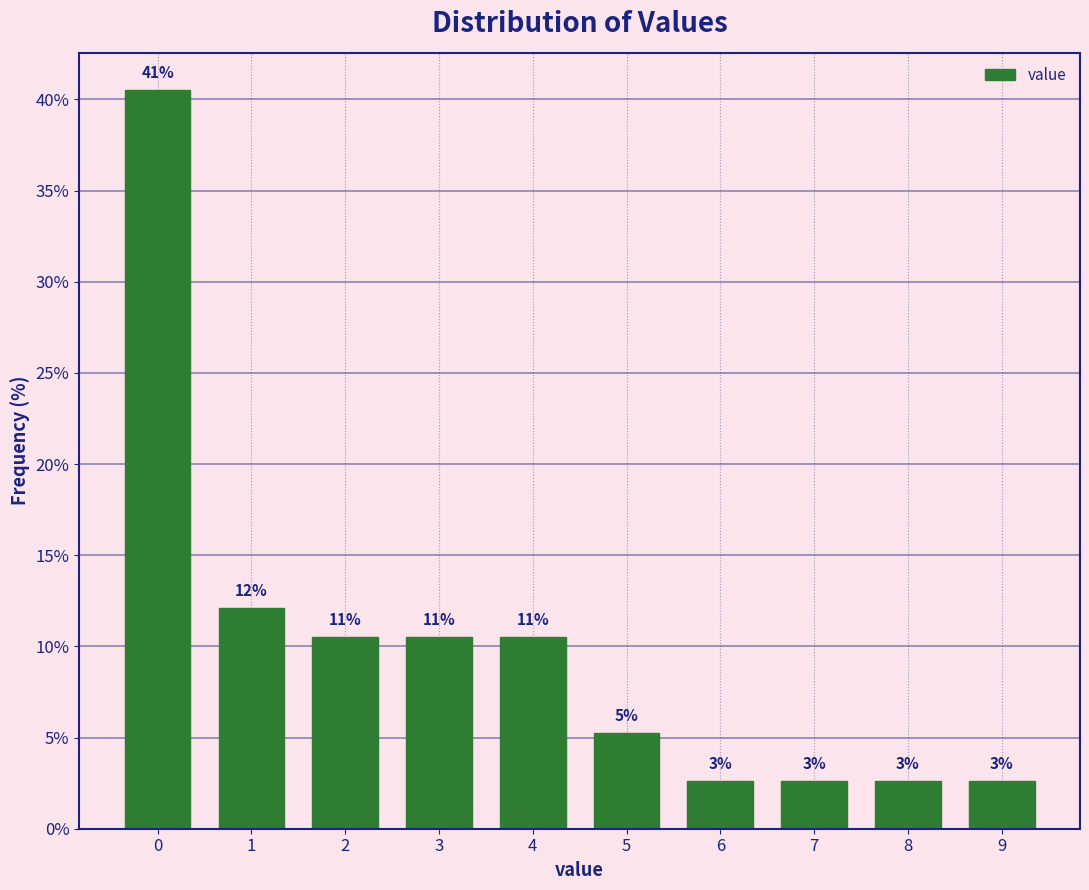

Does the chart contain any negative values?

No